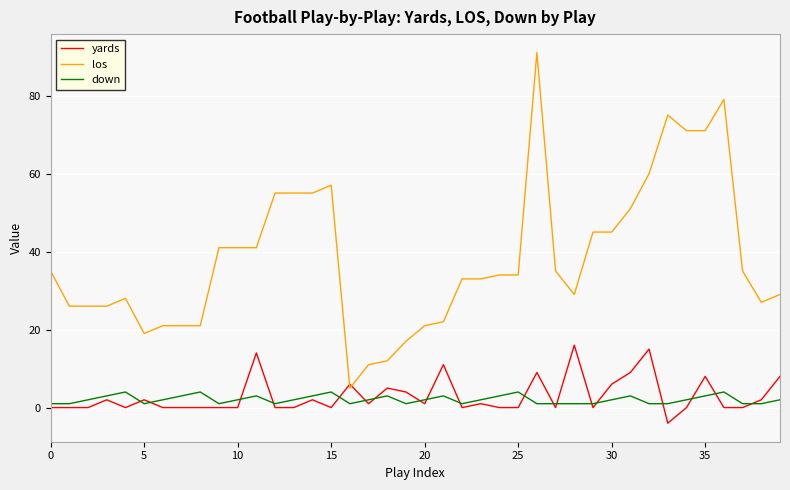

Rank the series by their maximum value, from highest to lowest.

los, yards, down